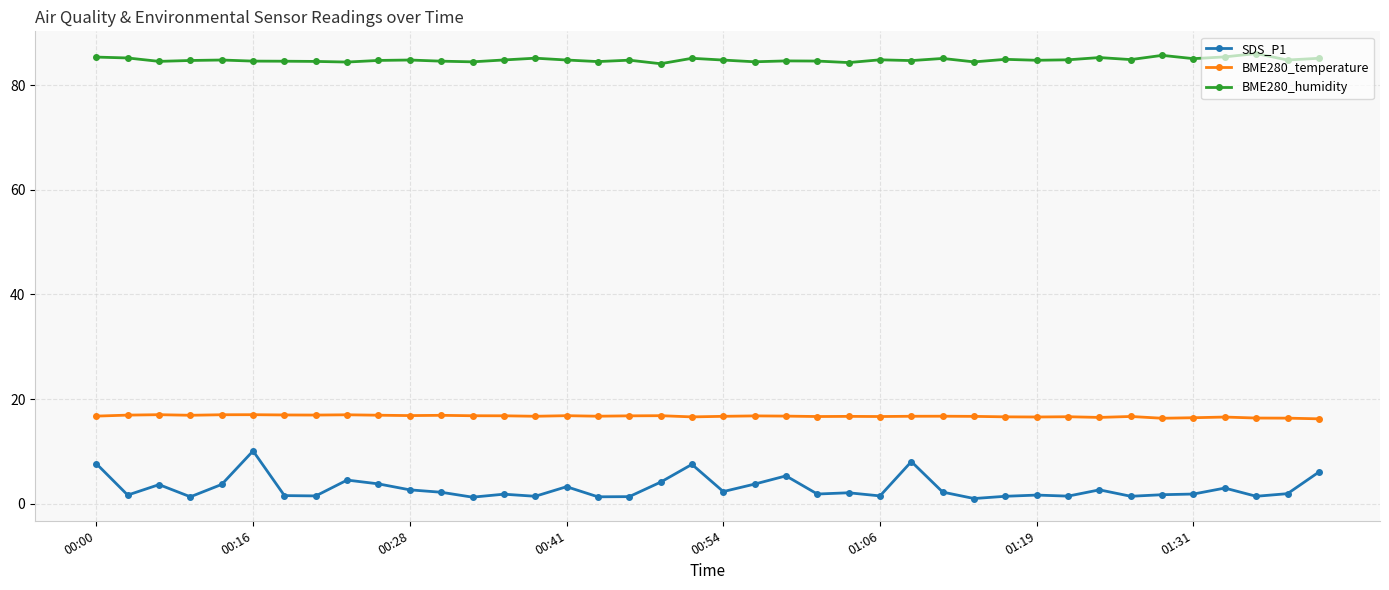

How many lines are shown in the chart?

3